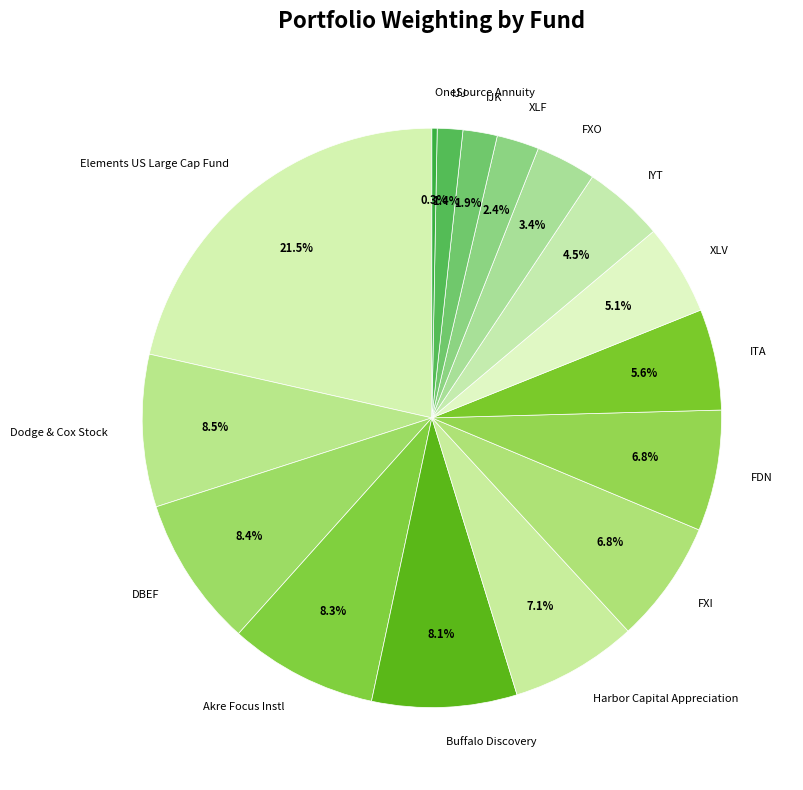

To the nearest percent, what percentage of the pie is XLV?

5%